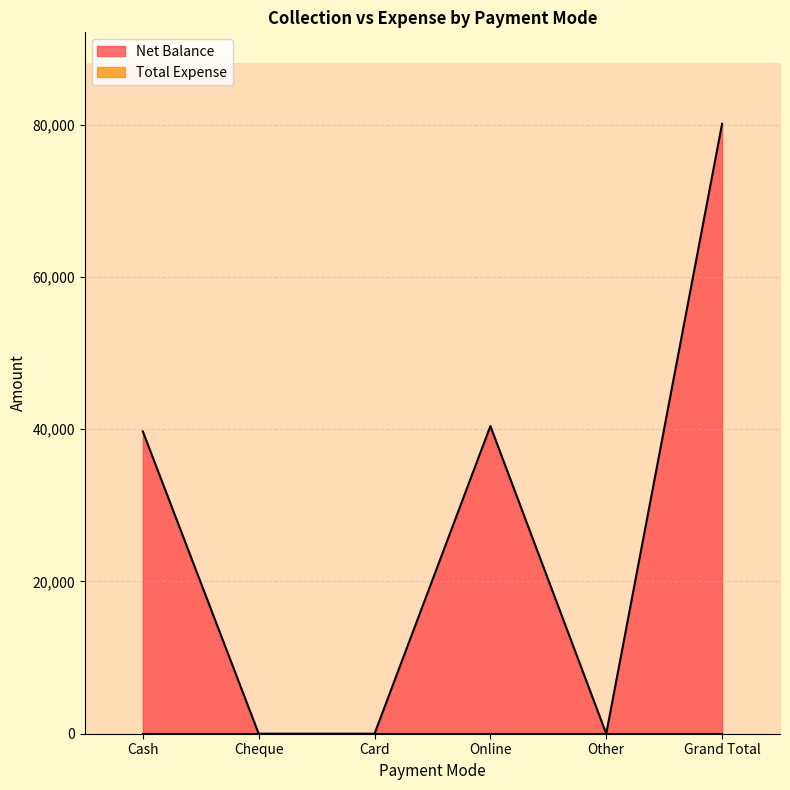

True or false: the data shows 39700 at Cash.

True